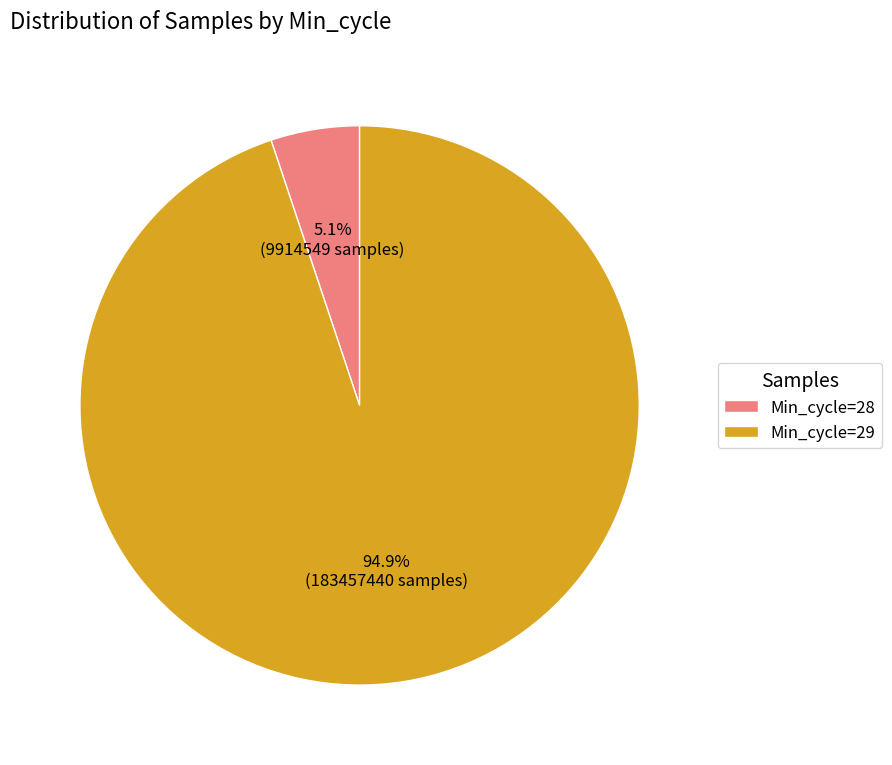

To the nearest percent, what is the average slice percentage?

50%